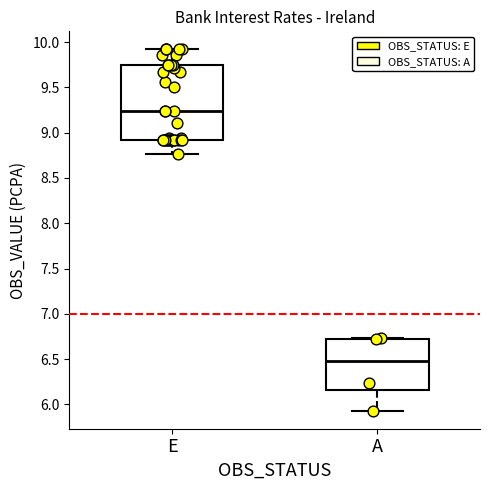

Which box has the highest median line?

E